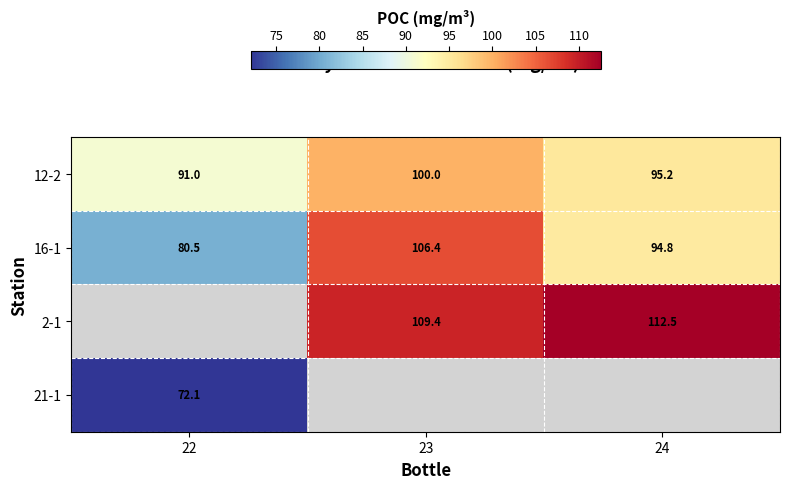

What is the sum of the 12-2 values at 22 and 24?

186.1